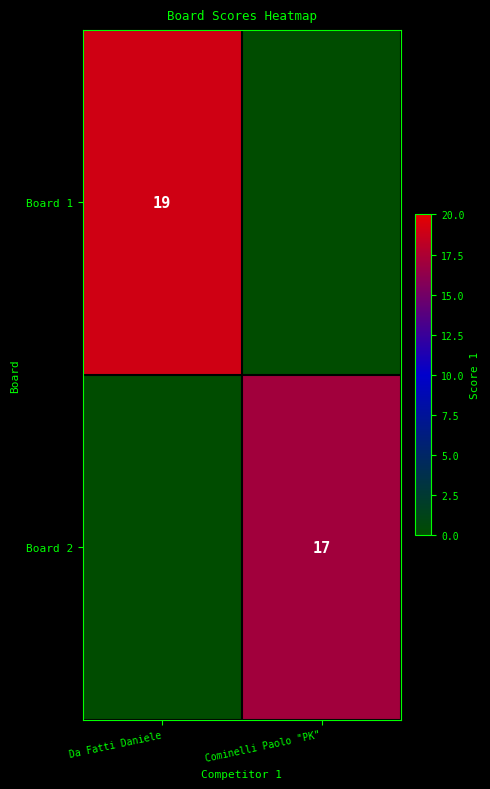

The Board 1 series shows 30 at Da Fatti Daniele. True or false?

False